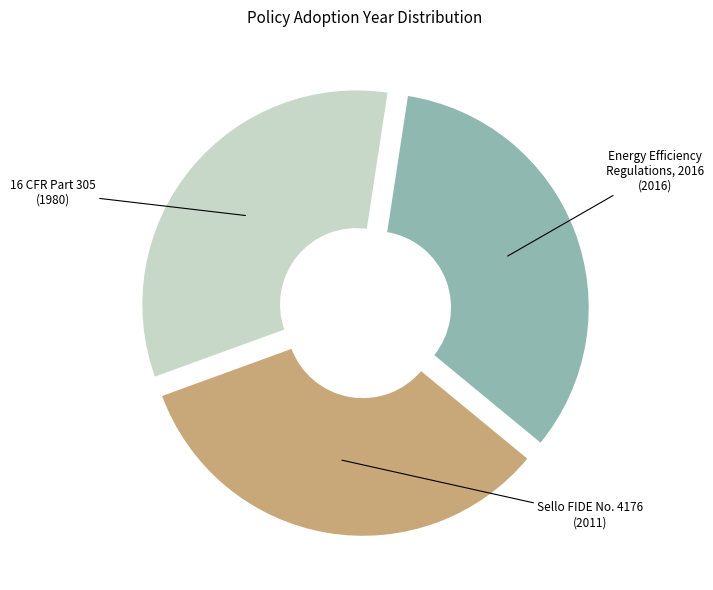

True or false: Energy Efficiency Regulations, 2016 accounts for 34% of the total.

True